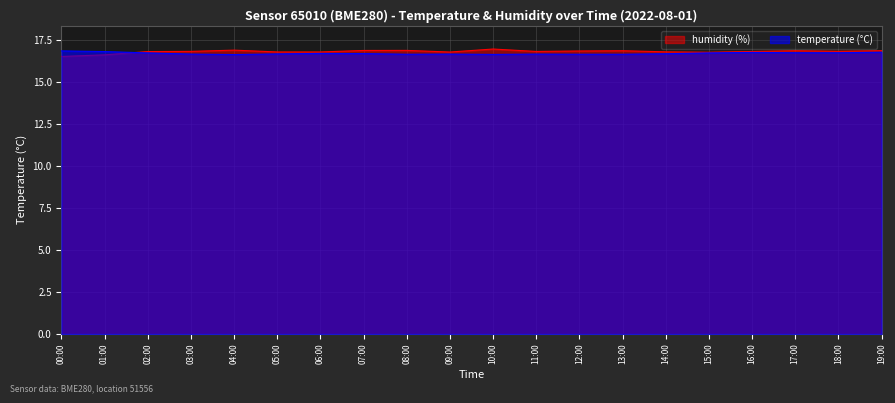

Reading left to right, extract all data points from this chart.

temperature: 16.9	16.8	16.7	16.7	16.6	16.7	16.7	16.7	16.7	16.7	16.6	16.7	16.7	16.7	16.7	16.7	16.8	16.8	16.8	16.8
humidity: 16.5	16.6	16.8	16.8	16.9	16.8	16.8	16.9	16.9	16.8	17.0	16.8	16.9	16.9	16.8	16.8	16.8	16.9	16.8	16.9